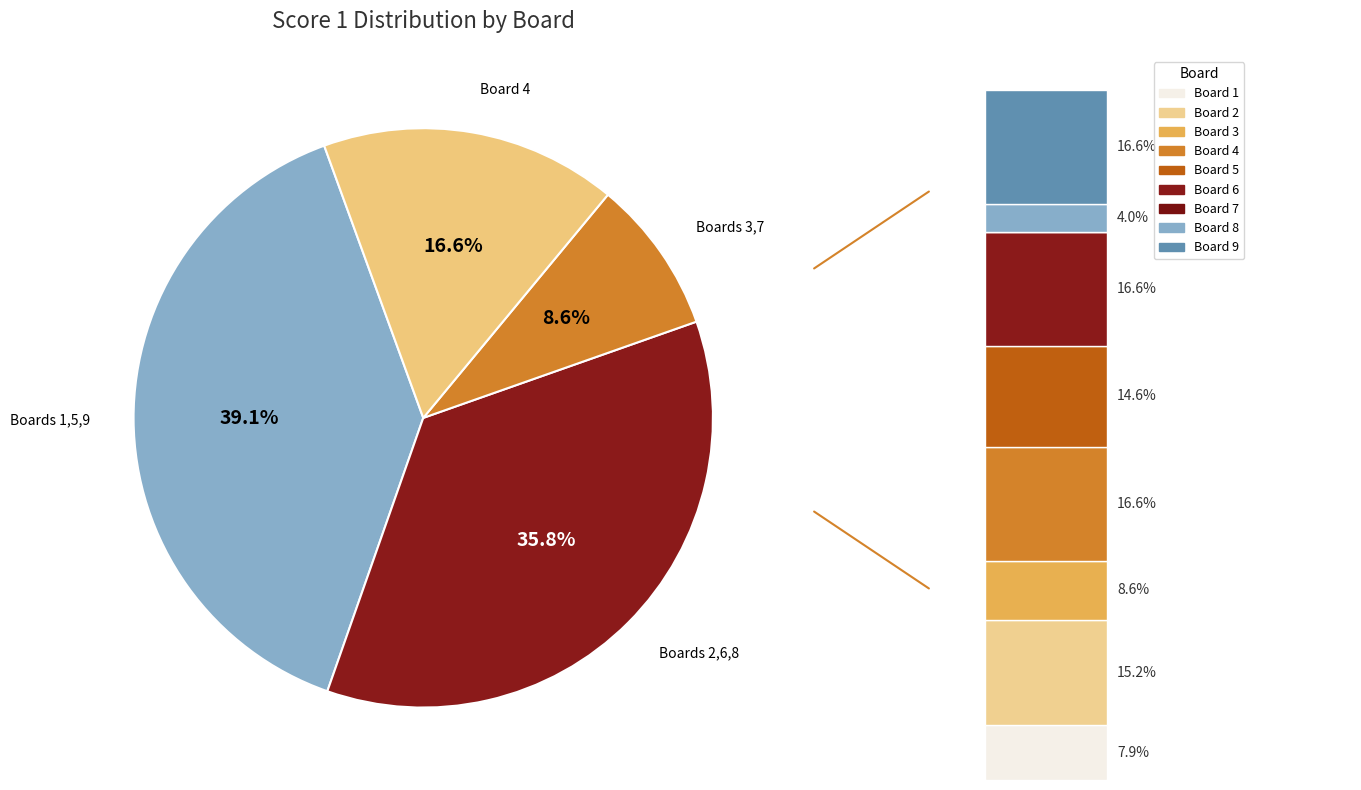

Which has a higher value, Board 6 or Board 9?

Board 6